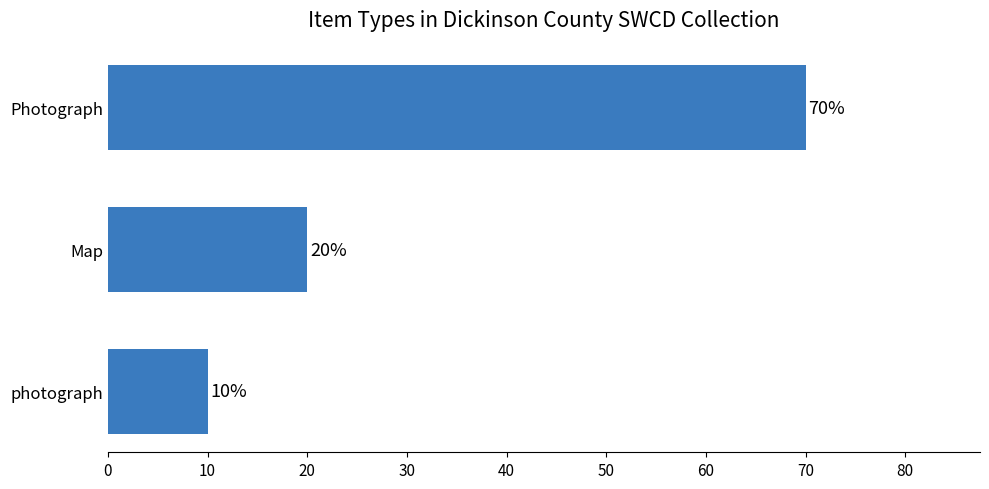

Is it true that the value at Map is 20?

True